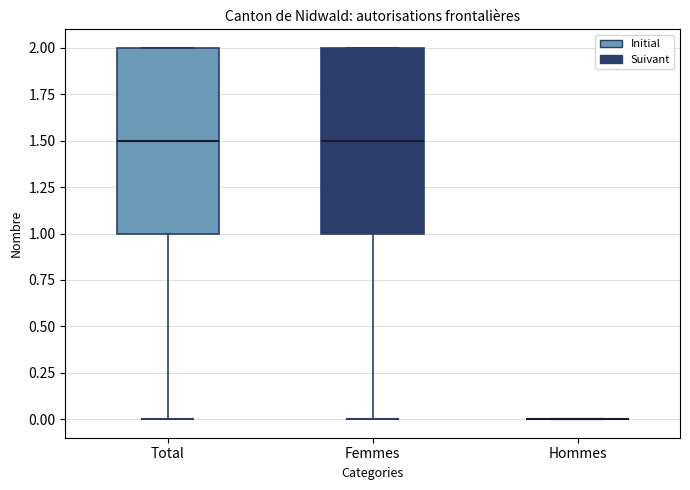

Reading left to right, transcribe this box plot: for each box, give where its median line is, the range the box spans, and where its two whiskers end, as read against the y-axis. The values are not printed on the chart, so give them approximately, as read against the axis.

Total: median 1.5, box 1.0 to 2.0, whiskers 0.0 to 2.0
Femmes: median 1.5, box 1.0 to 2.0, whiskers 0.0 to 2.0
Hommes: box collapsed to a line at 0.0, whiskers 0.0 to 0.0